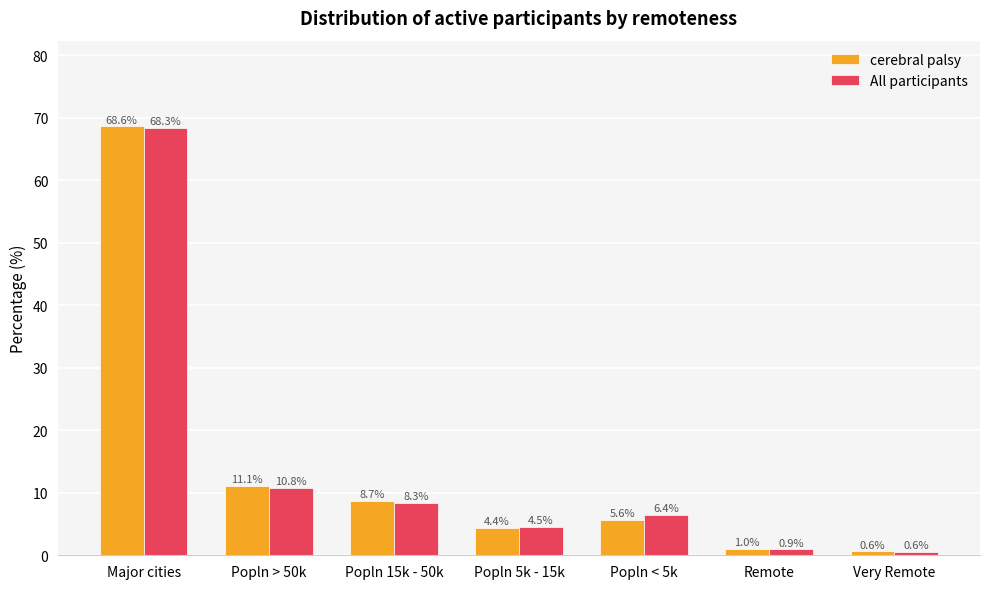

What is the label of the 6th bar from the right?

Popln > 50k